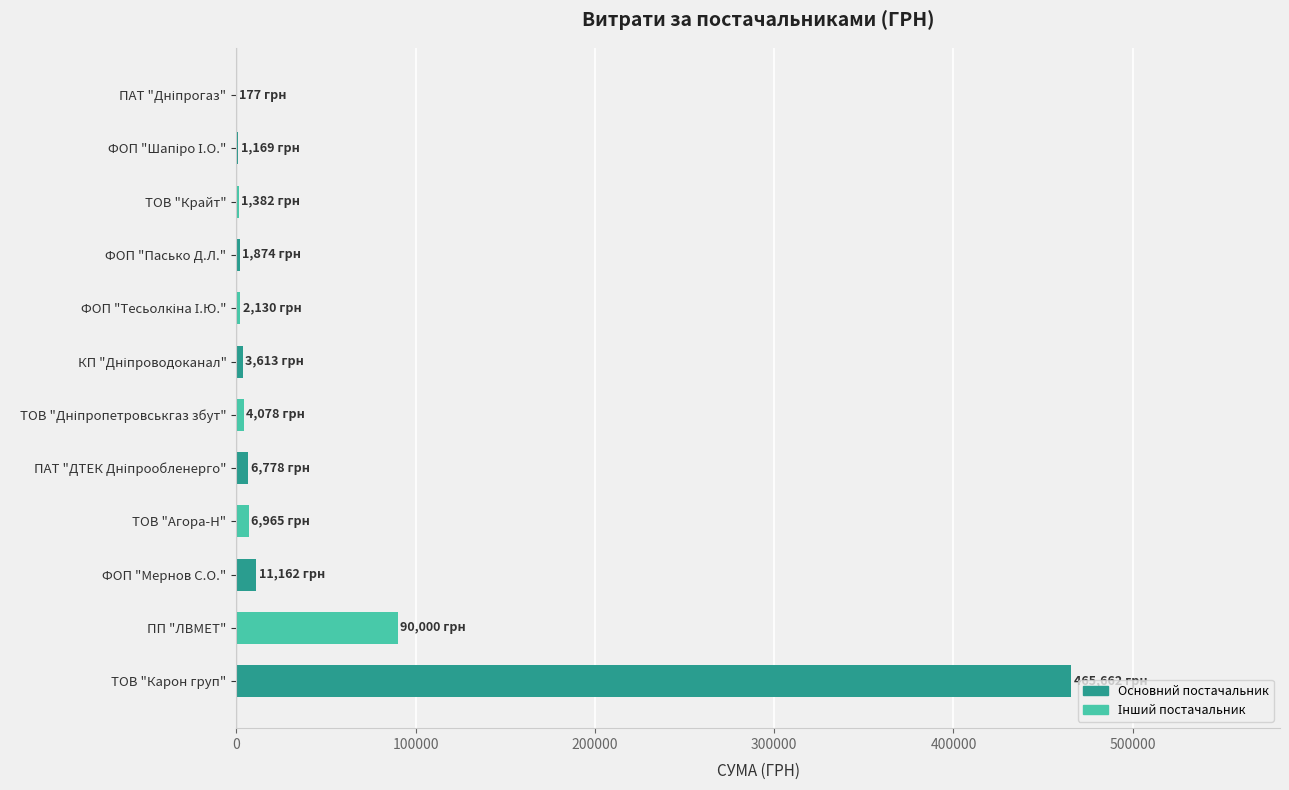

Are the bars grouped side by side (vs. stacked)?

No